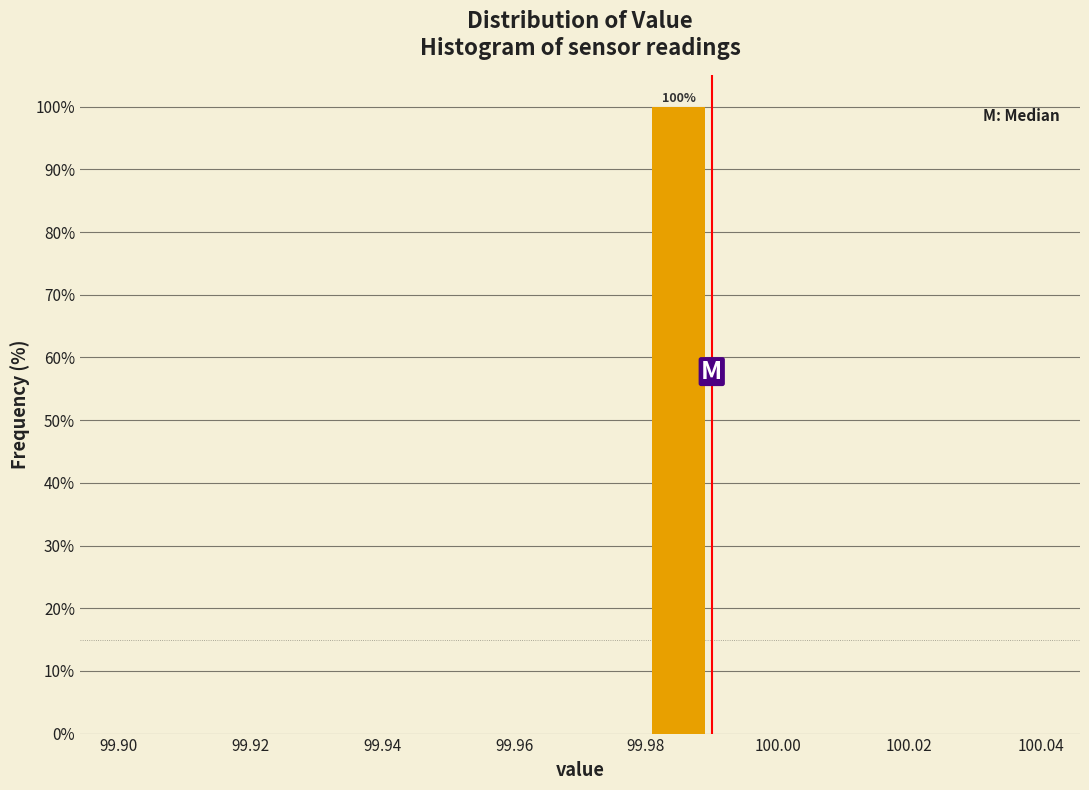

Which range on the x-axis has the tallest bar?

99.98 to 99.99